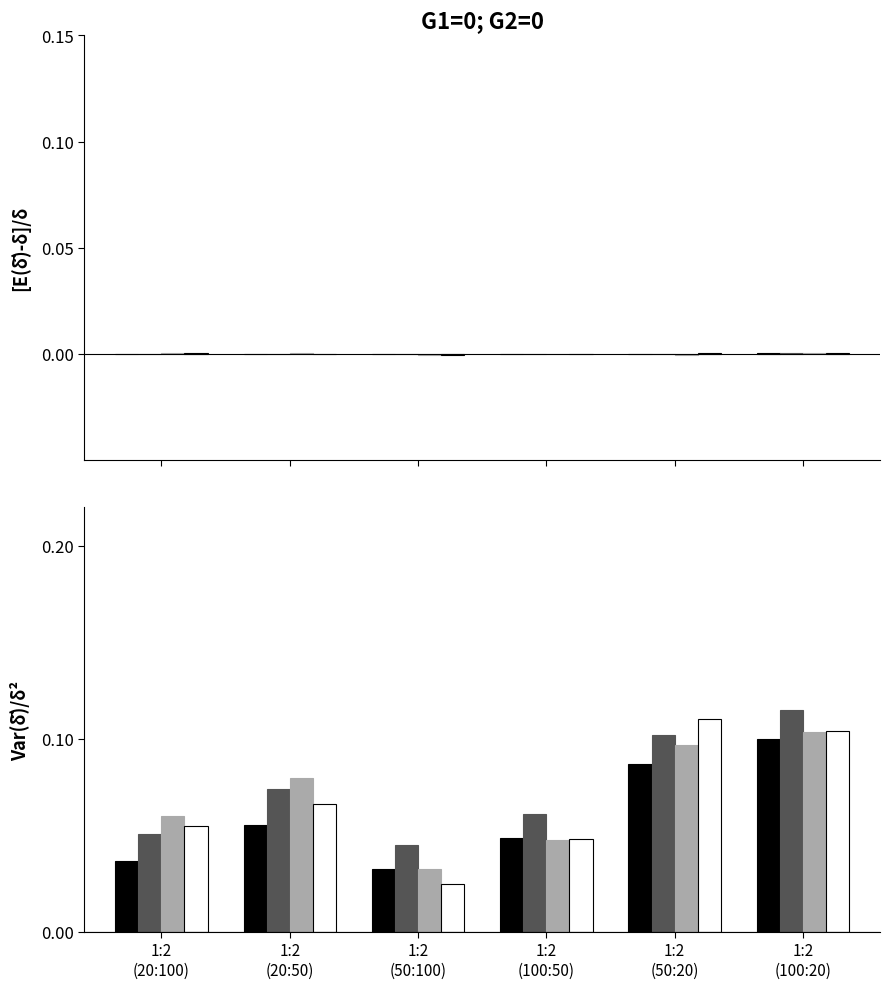

Reading left to right, what are all the values shown in this chart?

black: 1:2
(20:100)=0.0	1:2
(20:50)=0.1	1:2
(50:100)=0.0	1:2
(100:50)=0.0	1:2
(50:20)=0.1	1:2
(100:20)=0.1
dark_gray: 1:2
(20:100)=0.1	1:2
(20:50)=0.1	1:2
(50:100)=0.0	1:2
(100:50)=0.1	1:2
(50:20)=0.1	1:2
(100:20)=0.1
light_gray: 1:2
(20:100)=0.1	1:2
(20:50)=0.1	1:2
(50:100)=0.0	1:2
(100:50)=0.0	1:2
(50:20)=0.1	1:2
(100:20)=0.1
white: 1:2
(20:100)=0.1	1:2
(20:50)=0.1	1:2
(50:100)=0.0	1:2
(100:50)=0.0	1:2
(50:20)=0.1	1:2
(100:20)=0.1